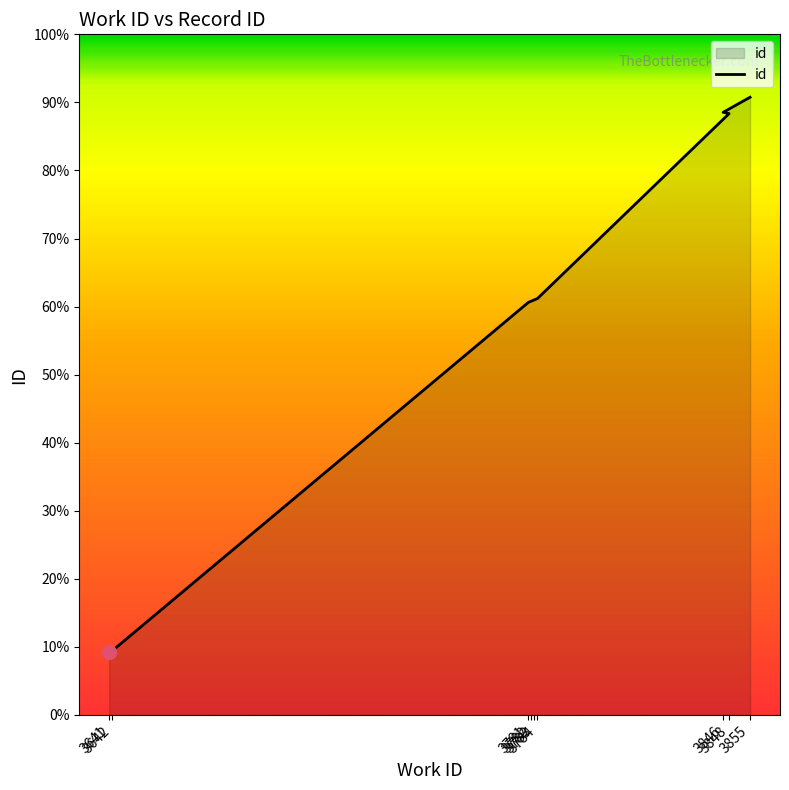

The value at 3784 is 4269. True or false?

False